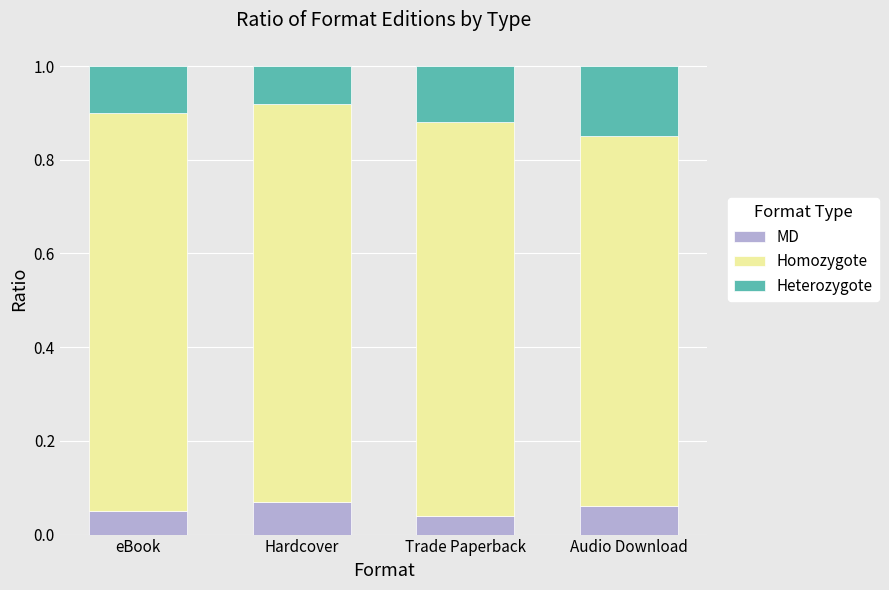

What is the total value across all series at eBook?

1.0